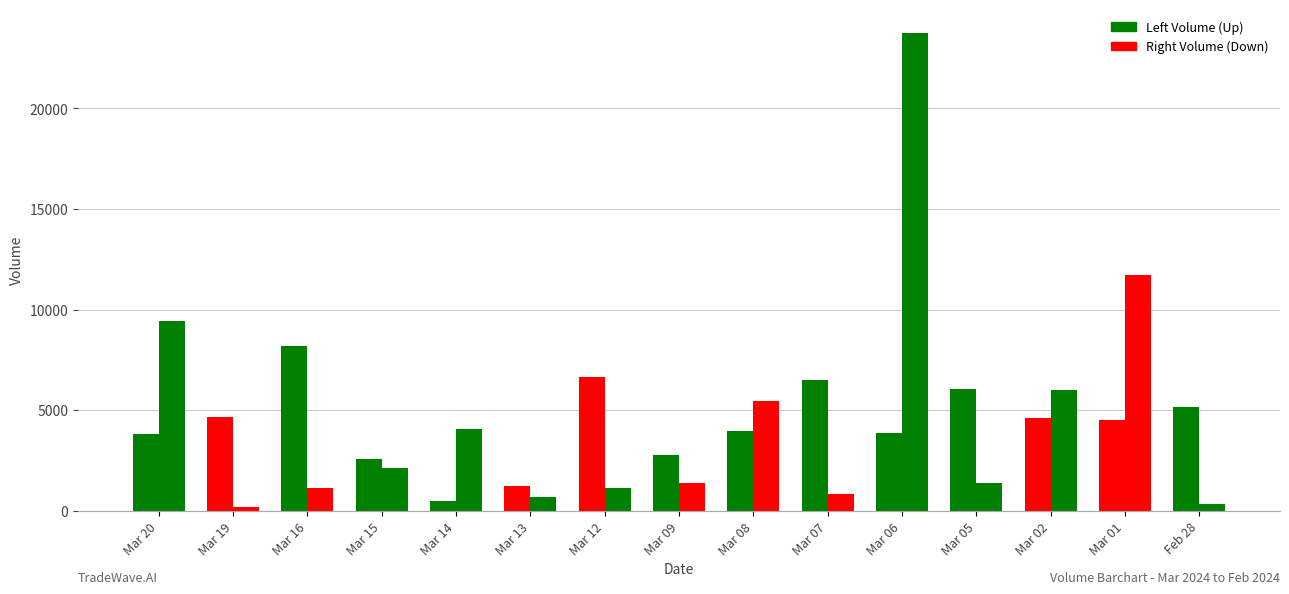

The value of Right Volume at Mar 20 is 15513. True or false?

False